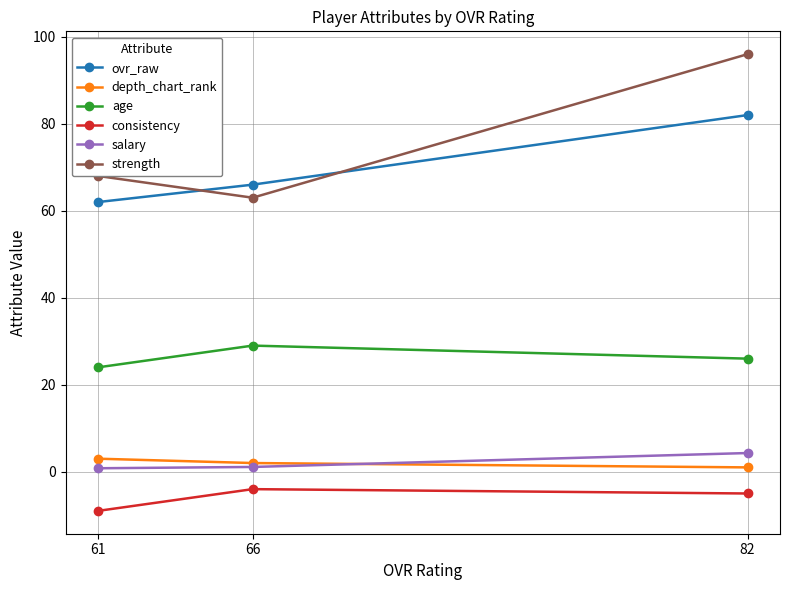

What is the value of the consistency point at the 2nd from the left?

-4.0